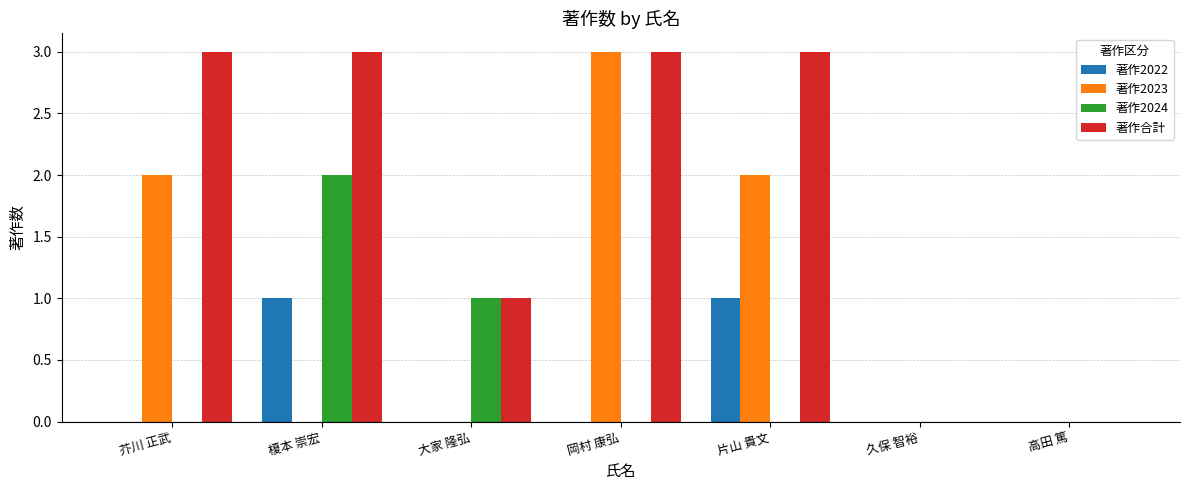

At which label is 著作2024 closest to 1?

大家 隆弘